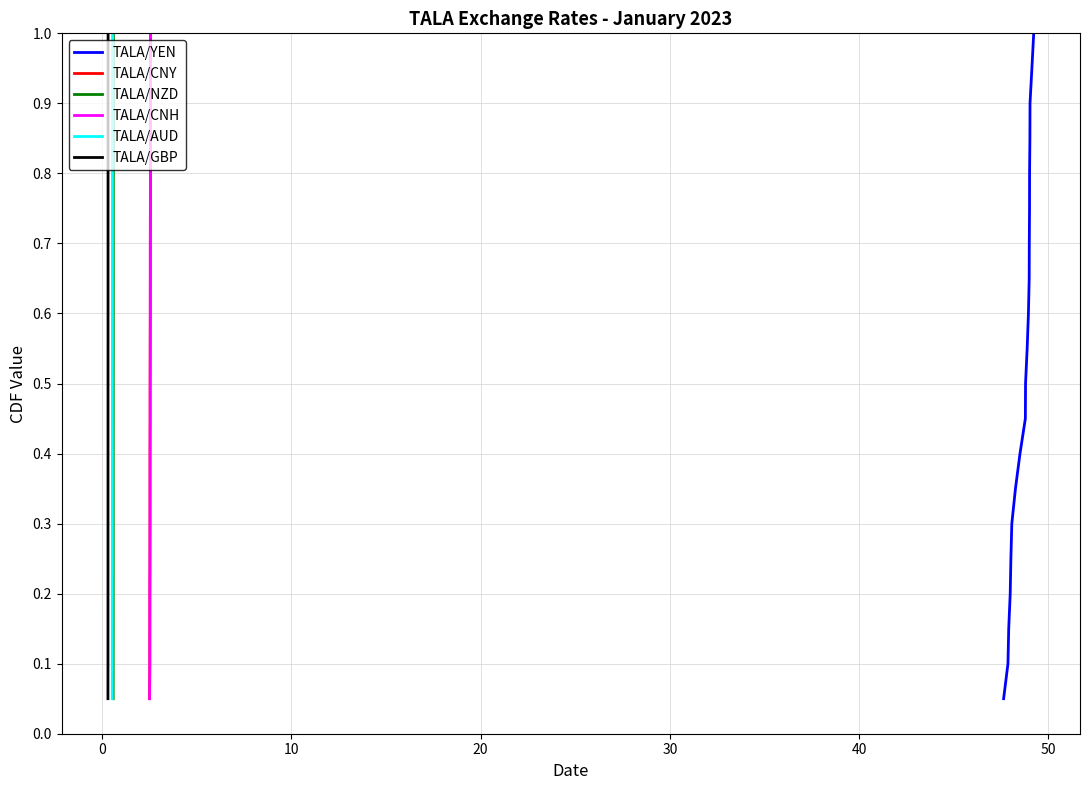

Is this an area chart (filled region under the line)?

No